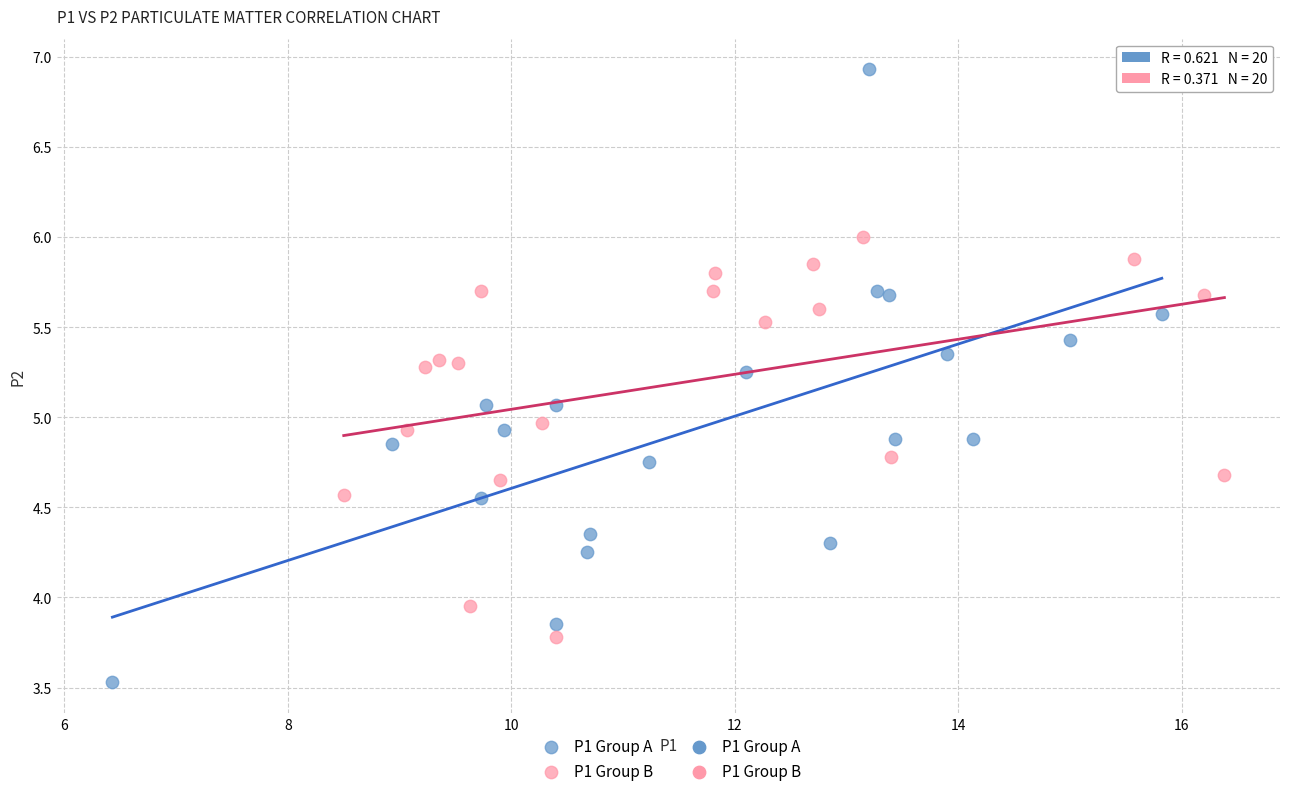

Which series has the widest spread of Y values?

P1 Group A